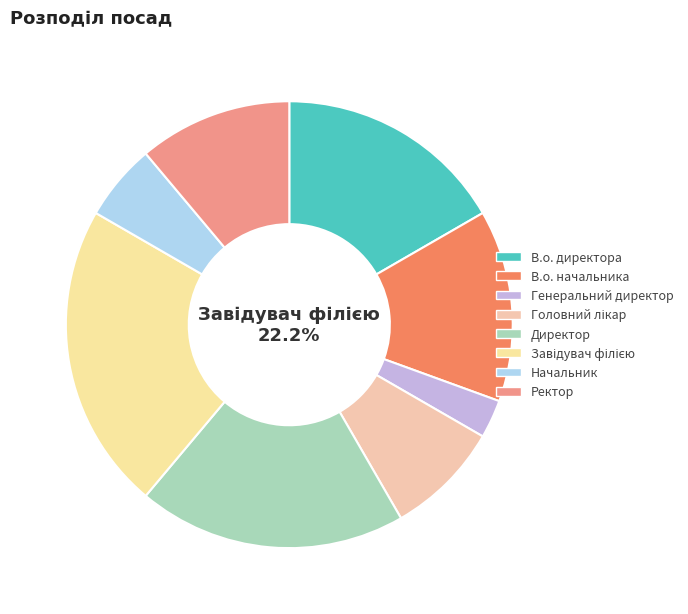

Combined, do В.о. директора and Директор account for over 50%?

No